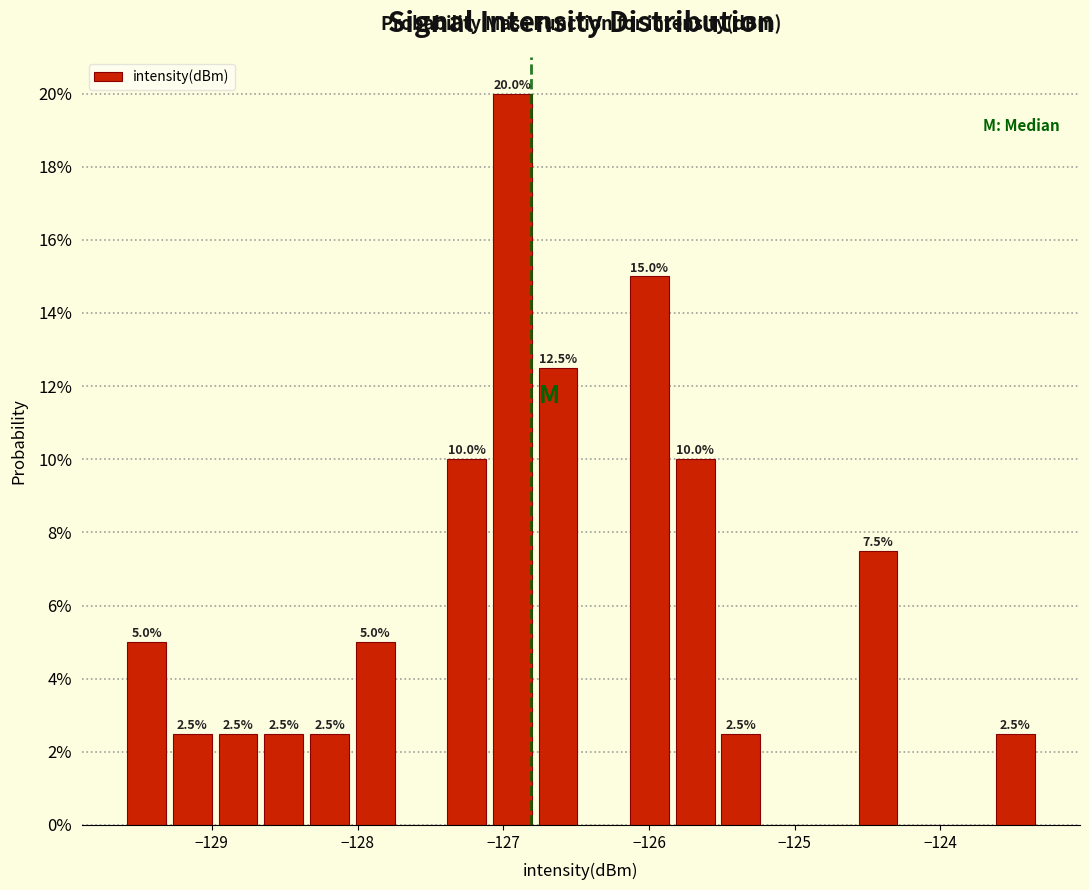

Read against the x-axis, roughly where is the centre of the tallest bar?

-126.9